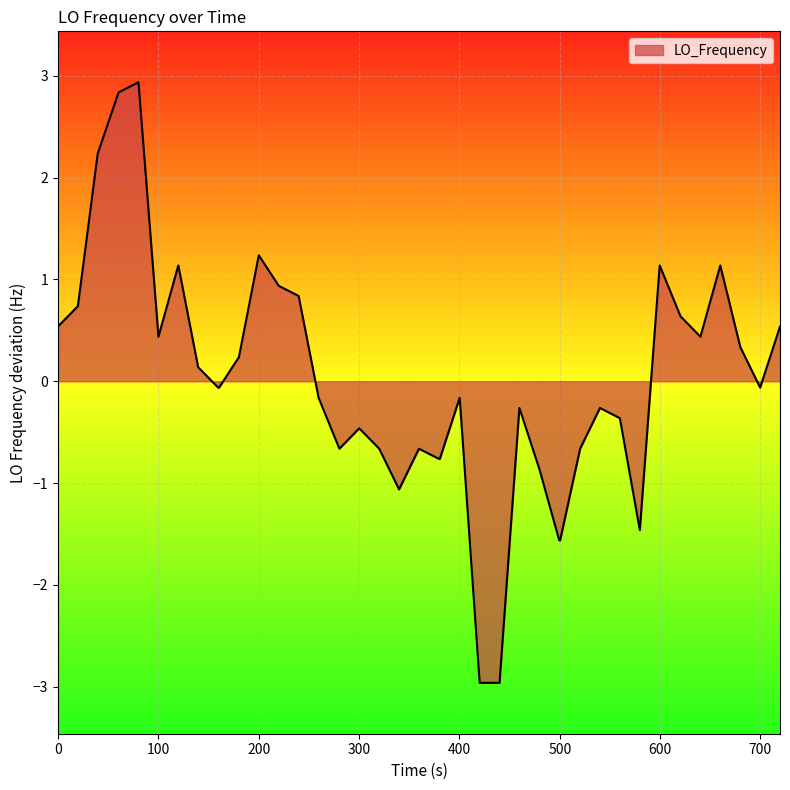

What is the maximum value shown in the chart?

2.9